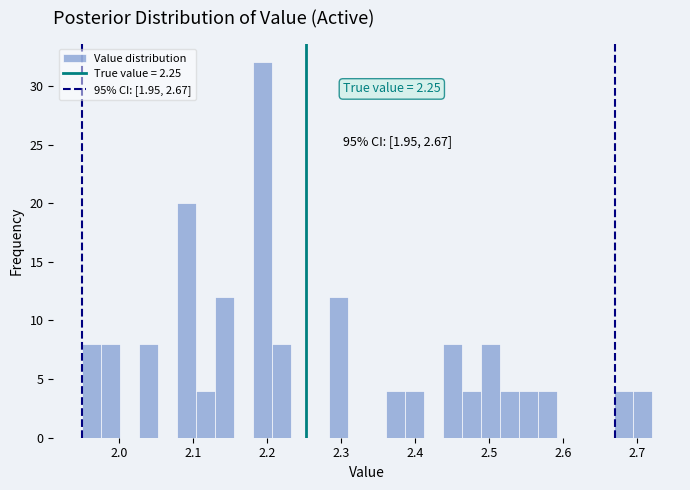

Around what value on the x-axis is the tallest bar? Give the approximate position of its centre, as read against the axis.

2.19